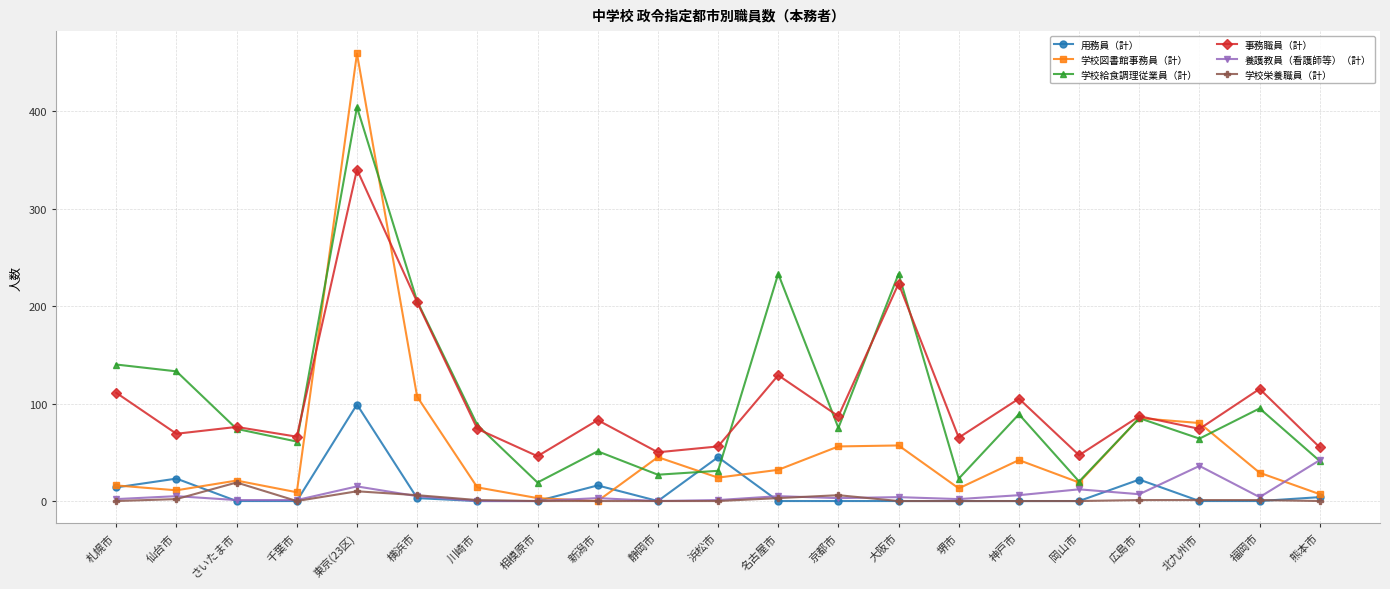

Which series changed the most between 静岡市 and 広島市?

学校給食調理従業員（計）